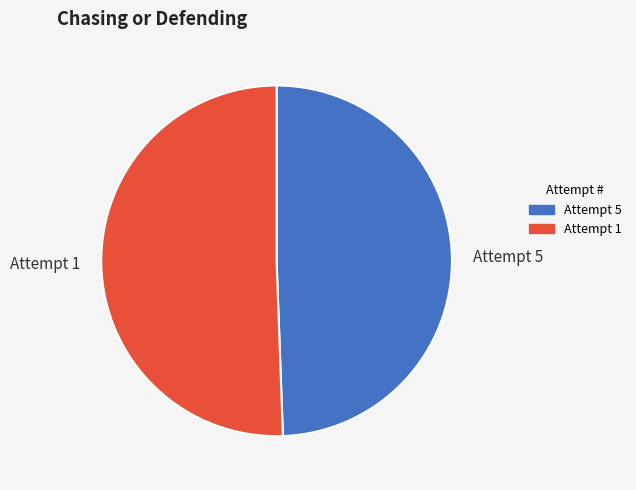

Rank the categories by value from highest to lowest.

Attempt 1, Attempt 5